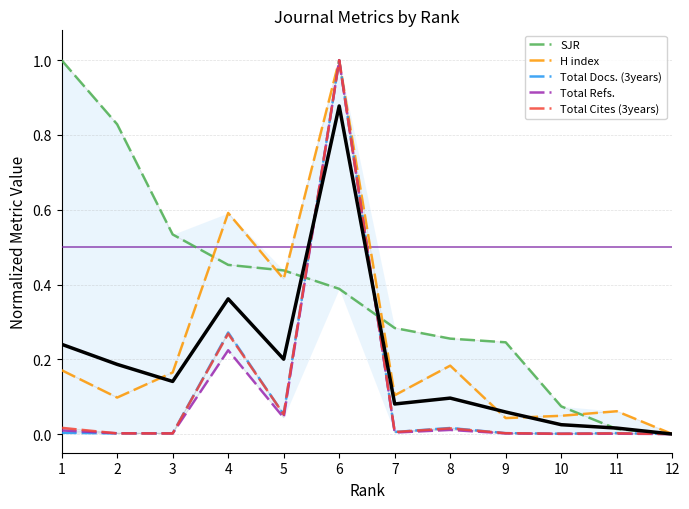

What is the difference between the H index values at 6 and 11?

0.9